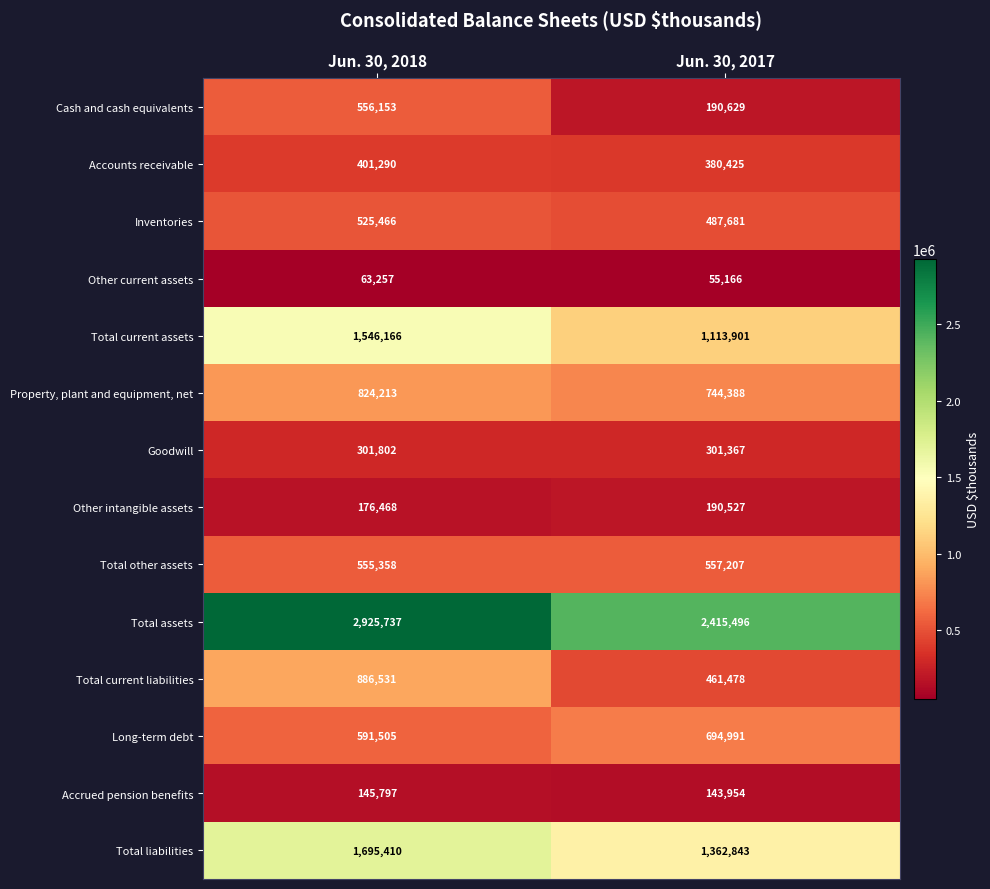

At which category does the chart reach its peak across all series?

Jun. 30, 2018